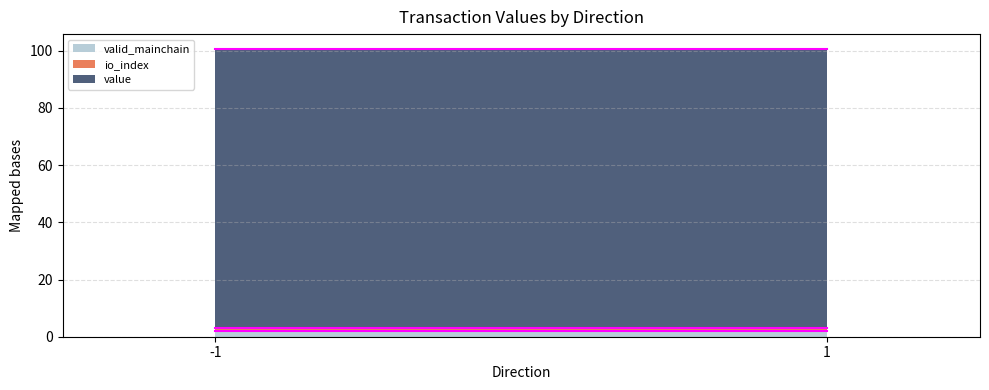

True or false: value and io_index intersect in this chart.

False